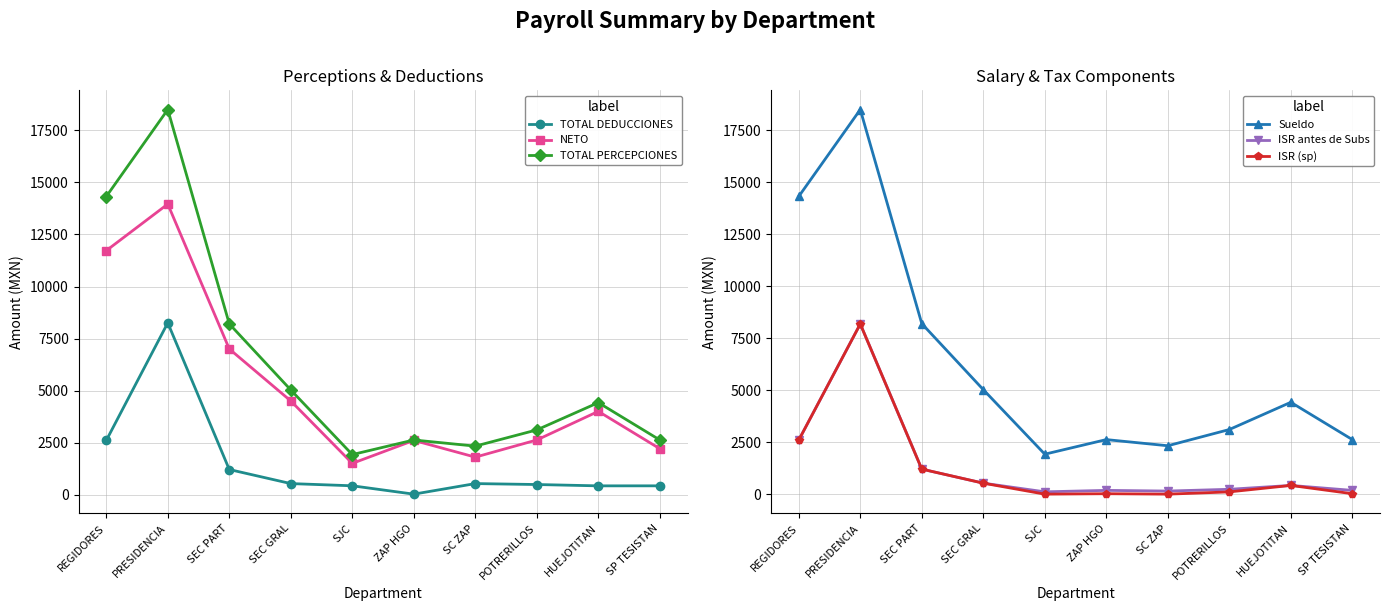

Rank the series at PRESIDENCIA from highest to lowest value.

TOTAL PERCEPCIONES, Sueldo, NETO, TOTAL DEDUCCIONES, ISR antes de Subs, ISR (sp)